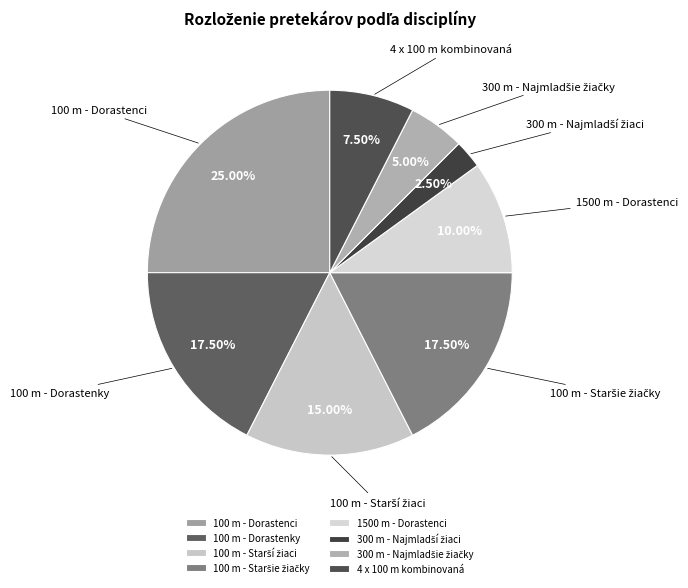

Does 1500 m - Dorastenci represent more than half of the total?

No